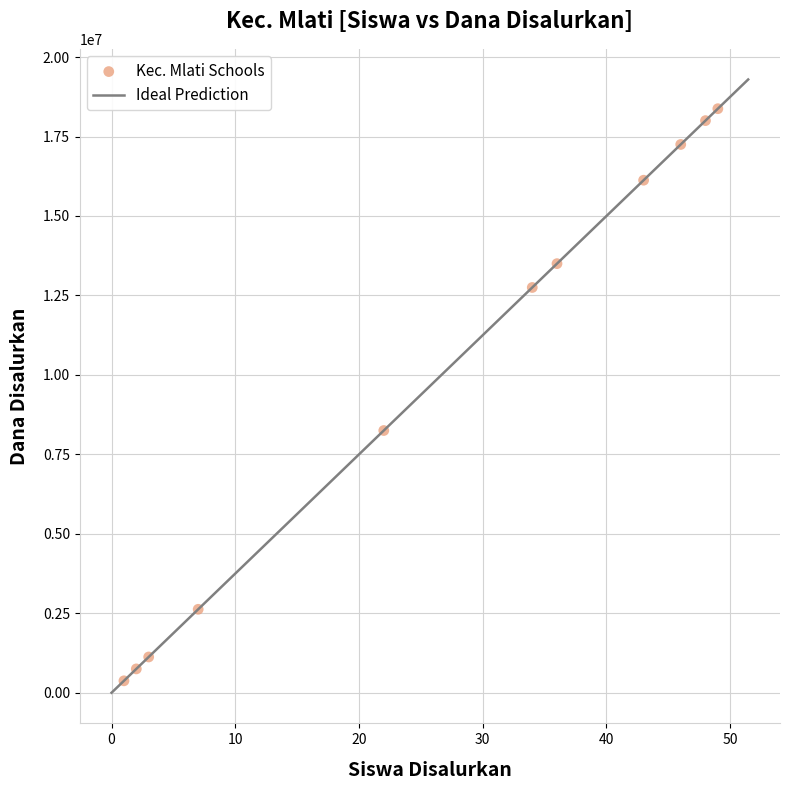

What is the average Y value?

9920455